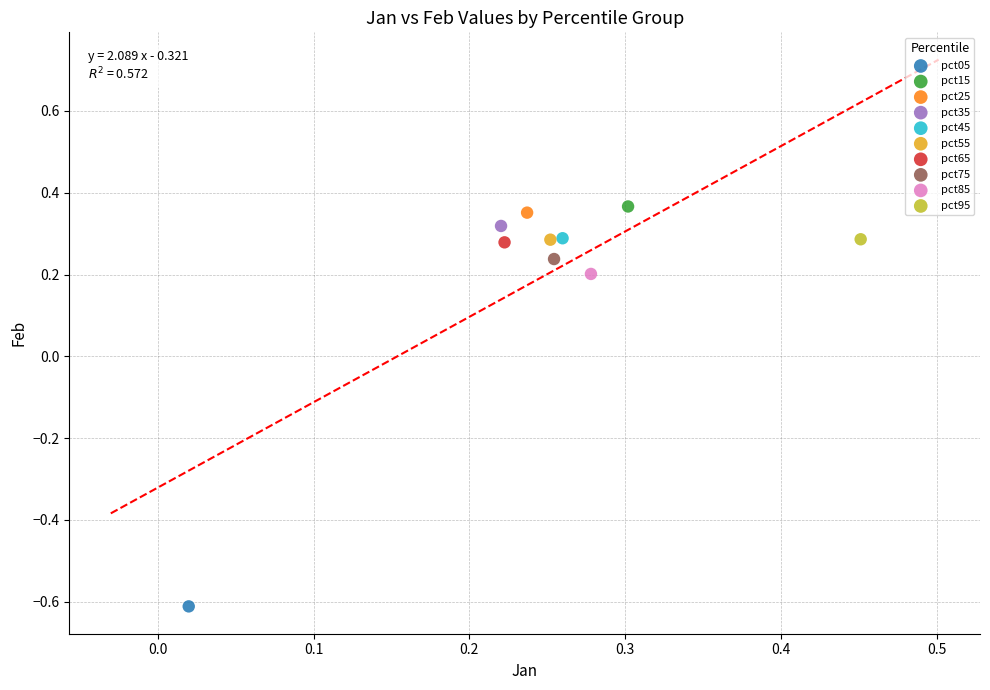

What are all the series names shown in the legend?

pct05, pct15, pct25, pct35, pct45, pct55, pct65, pct75, pct85, pct95